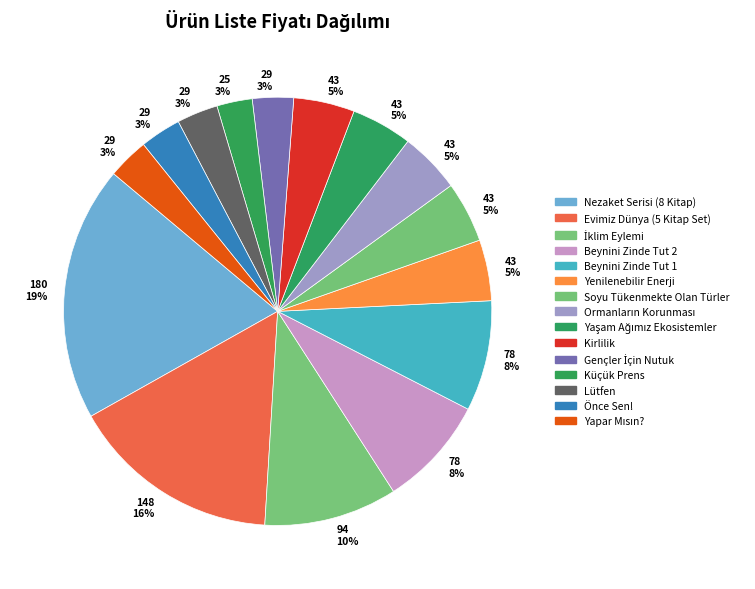

What is the largest slice in the pie chart?

Nezaket Serisi (8 Kitap)